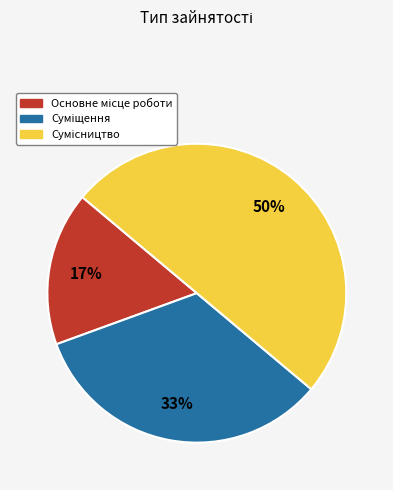

To the nearest percent, what is the average slice percentage?

33%